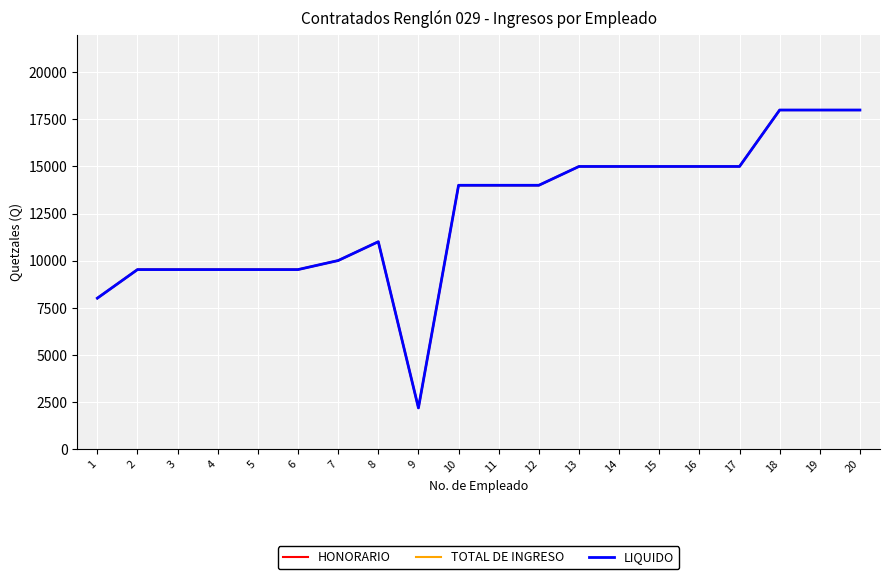

True or false: TOTAL DE INGRESO has more than 2 points higher than both neighbors.

False